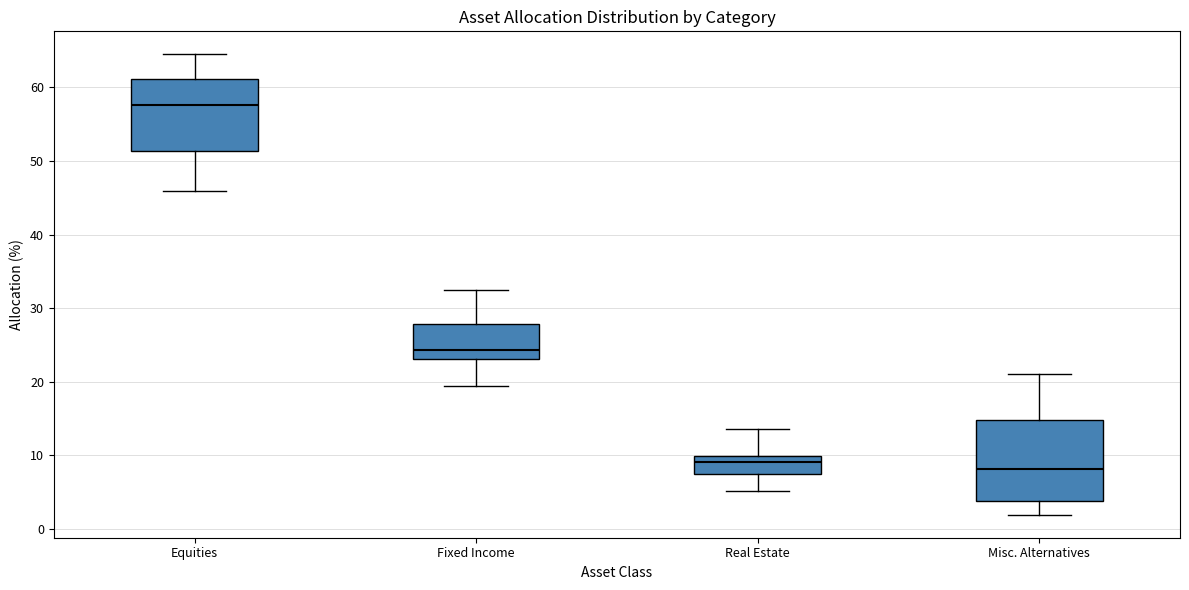

Which box is the tallest, from its lower edge to its upper edge?

Misc. Alternatives